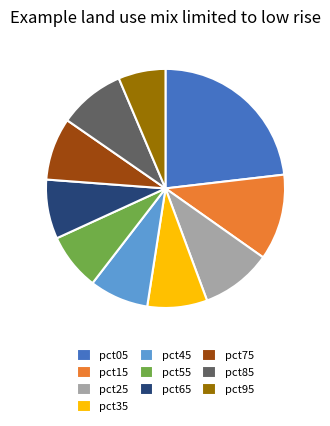

Is there any slice that represents more than half of the pie?

No